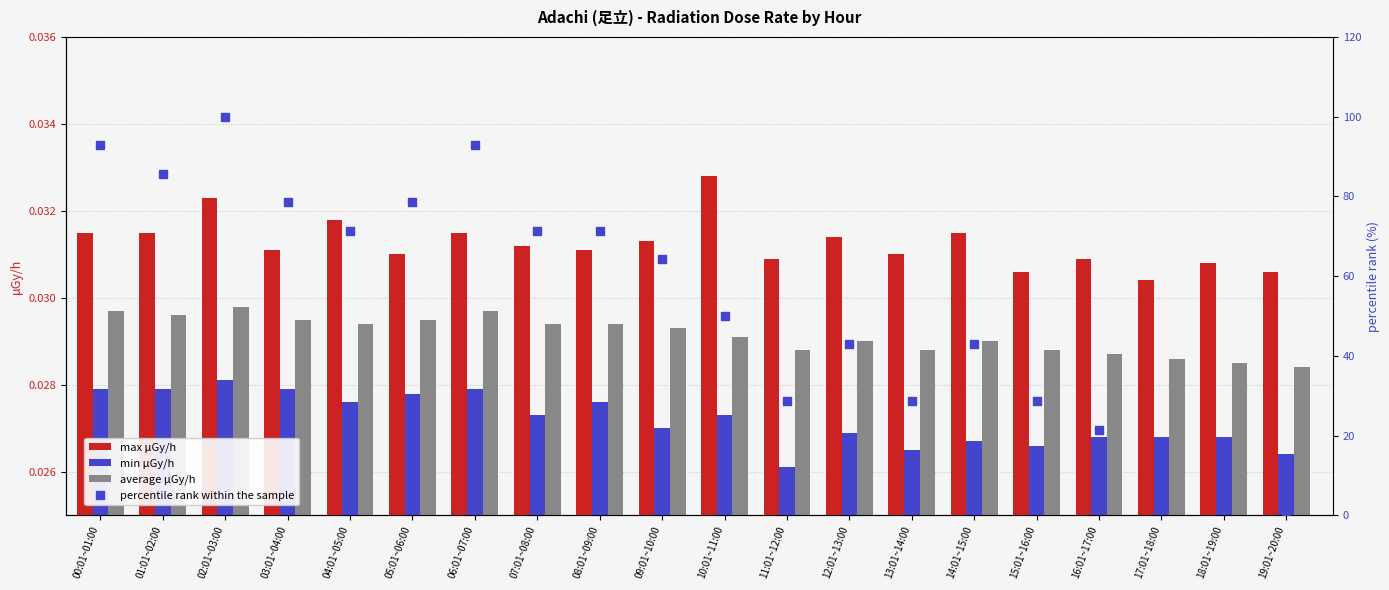

Reading left to right, what are all the values shown in this chart?

max μGy/h: 0.0	0.0	0.0	0.0	0.0	0.0	0.0	0.0	0.0	0.0	0.0	0.0	0.0	0.0	0.0	0.0	0.0	0.0	0.0	0.0
min μGy/h: 0.0	0.0	0.0	0.0	0.0	0.0	0.0	0.0	0.0	0.0	0.0	0.0	0.0	0.0	0.0	0.0	0.0	0.0	0.0	0.0
average μGy/h: 0.0	0.0	0.0	0.0	0.0	0.0	0.0	0.0	0.0	0.0	0.0	0.0	0.0	0.0	0.0	0.0	0.0	0.0	0.0	0.0
percentile rank within the sample: 92.9	85.7	100.0	78.6	71.4	78.6	92.9	71.4	71.4	64.3	50.0	28.6	42.9	28.6	42.9	28.6	21.4	14.3	7.1	0.0